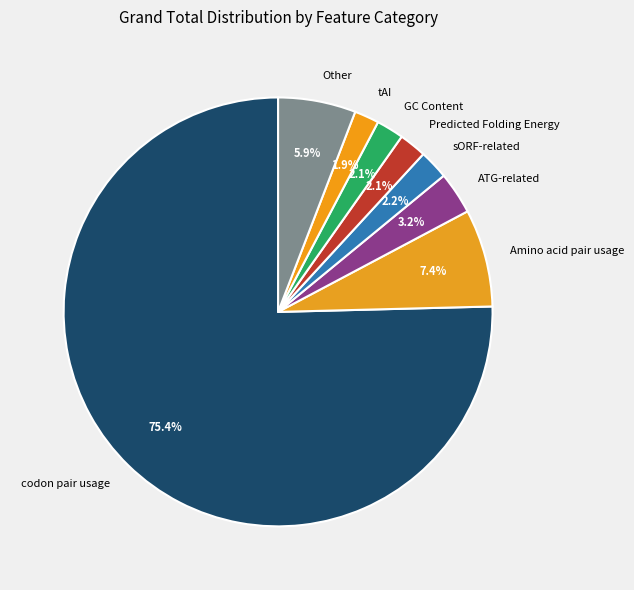

What percentage is NOT represented by sORF-related?

97.8%